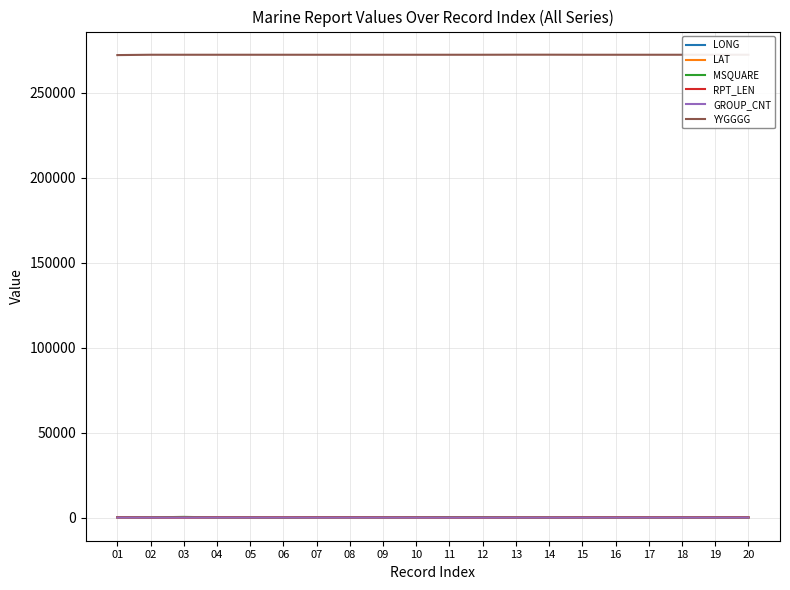

What is the difference between the maximum and second lowest values in the GROUP_CNT series?

13.0